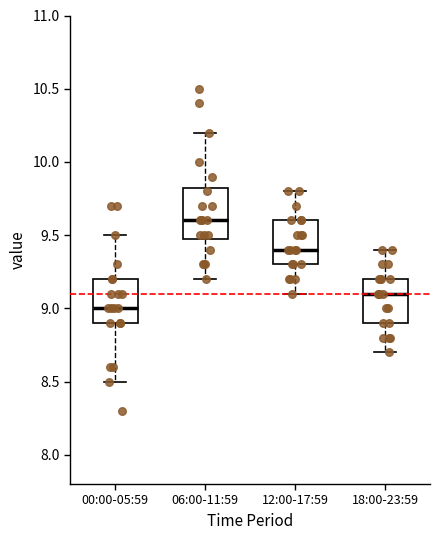

Which box's median line is the lowest?

00:00-05:59